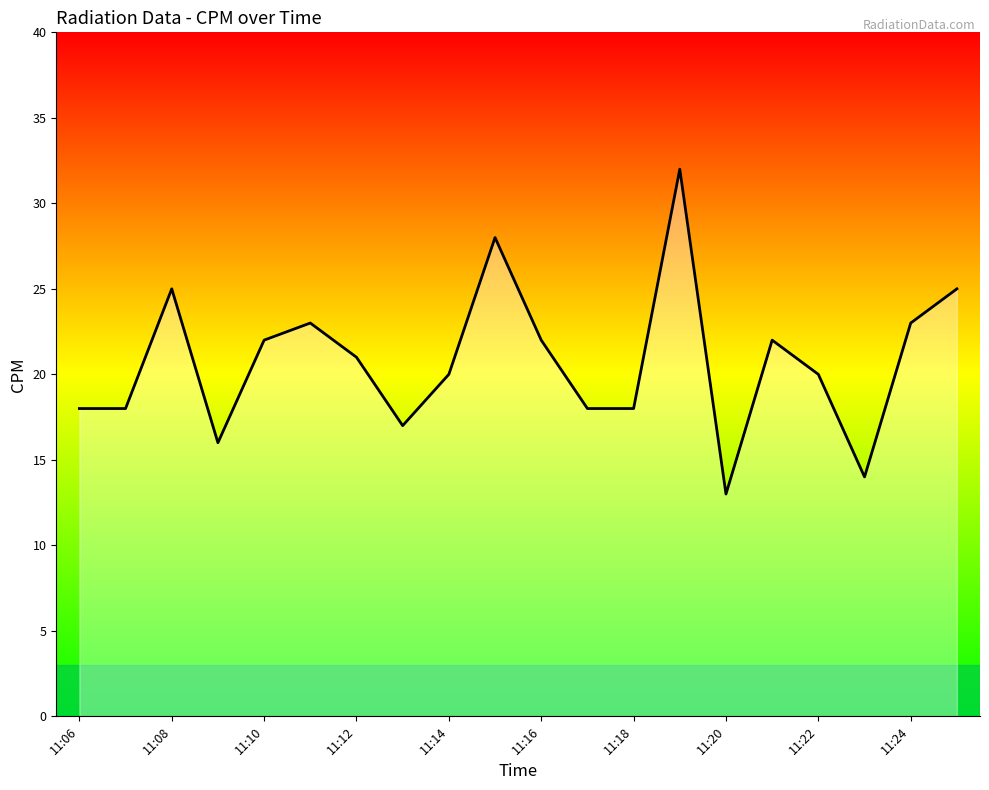

What is the difference between the maximum and minimum values?

19